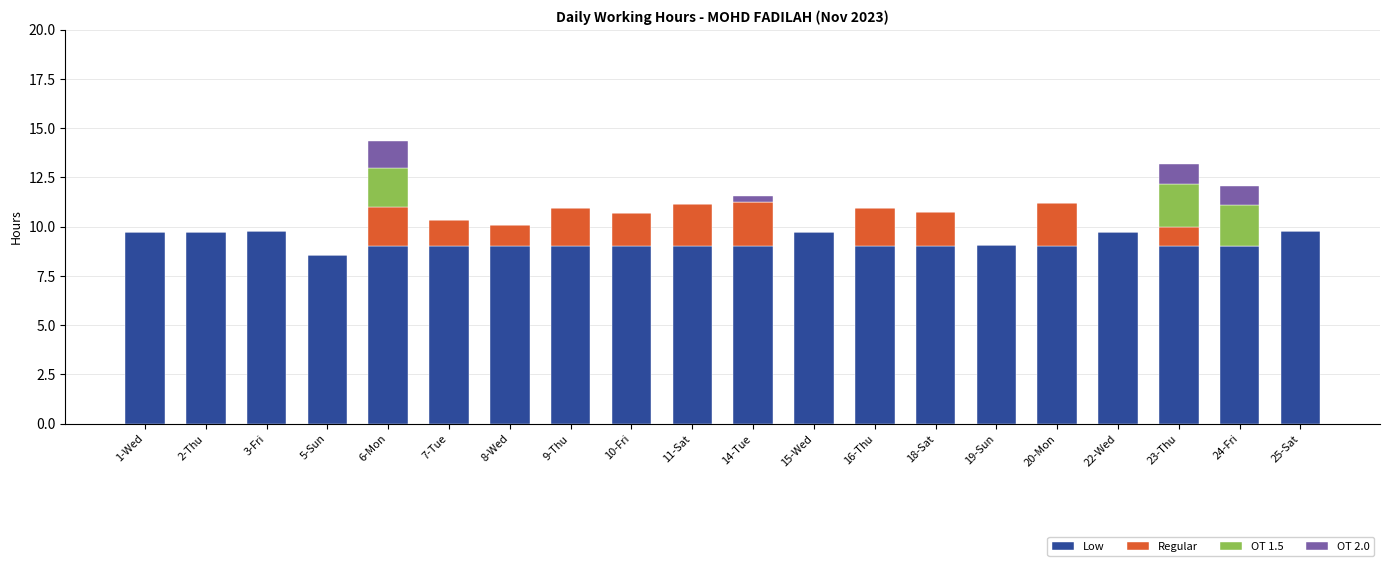

True or false: Low has a value of 2.8 at 16-Thu.

False